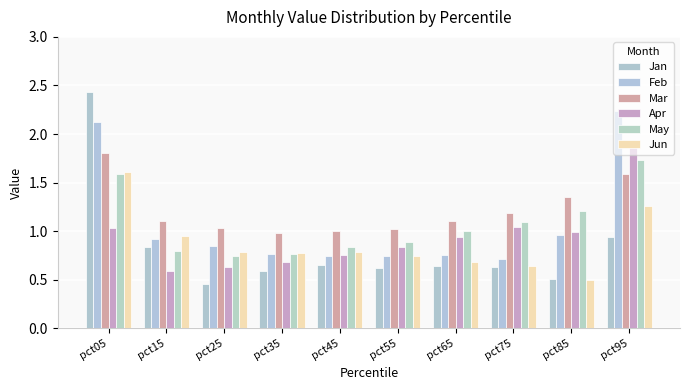

What is the difference between the maximum and minimum values in the Jan series?

2.0